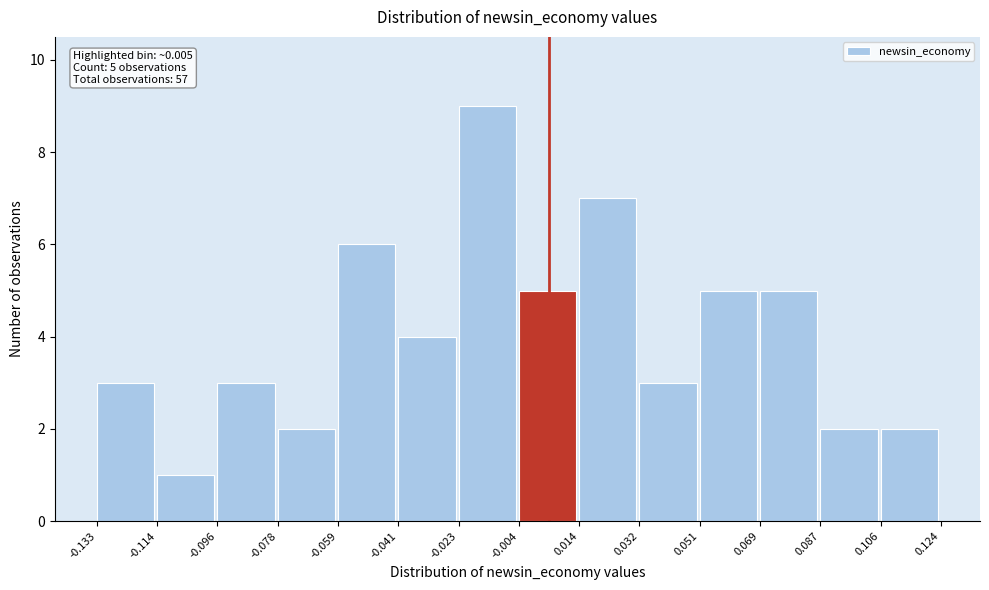

Over which range of the x-axis is the bar tallest?

-0.023 to -0.004